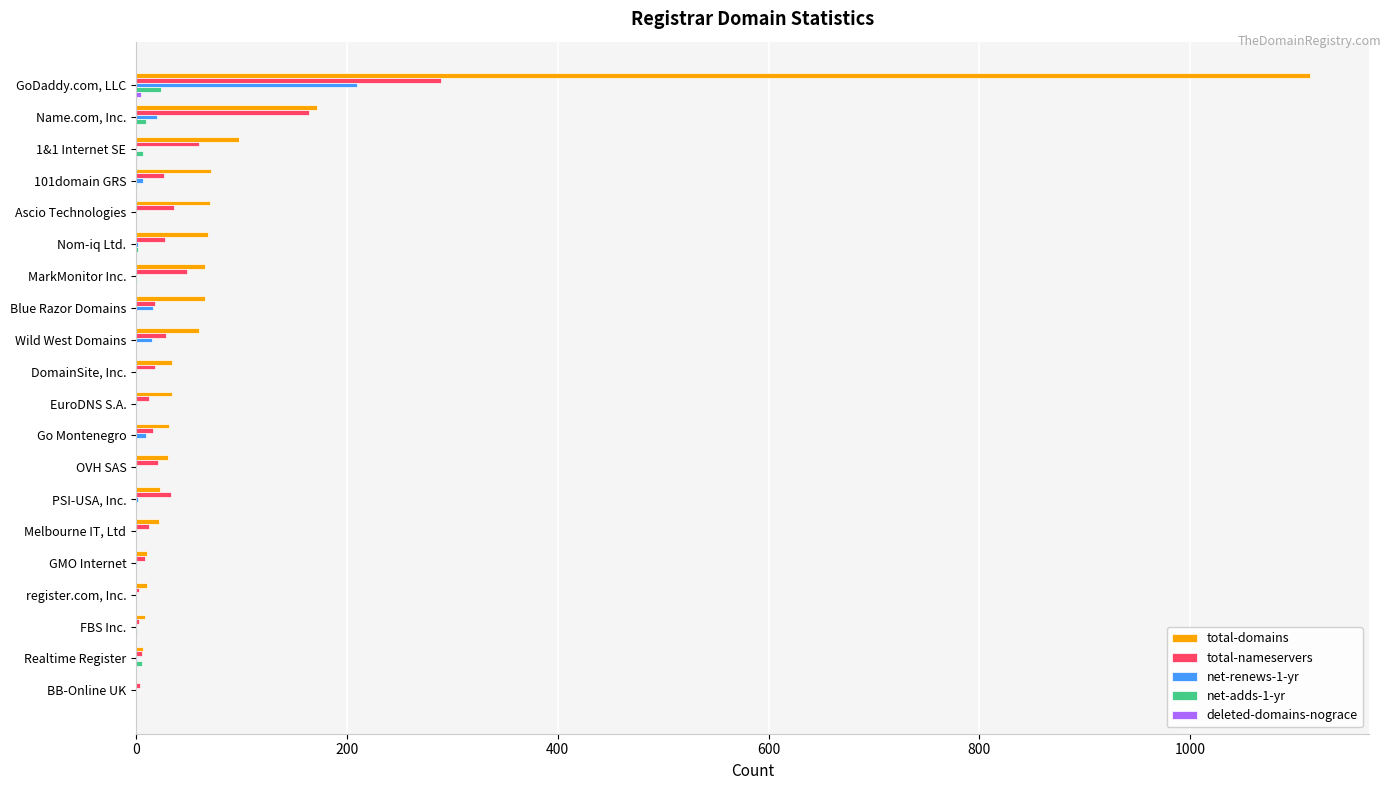

Which series has the largest range (max minus min)?

total-domains